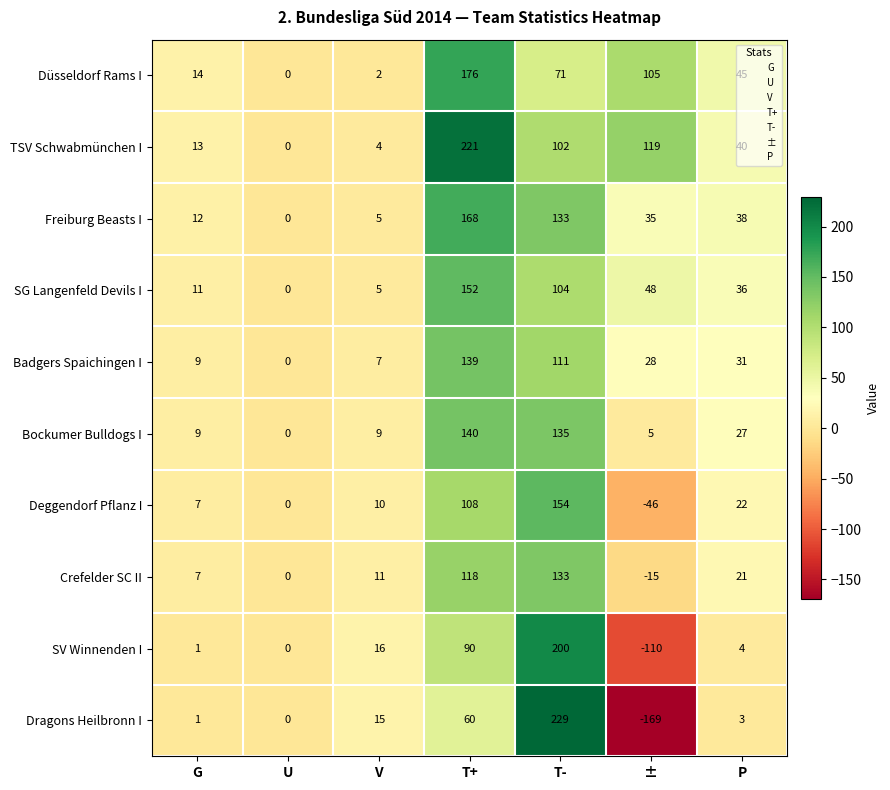

Rank the categories by TSV Schwabmünchen I value from highest to lowest.

T+, ±, T-, P, G, V, U